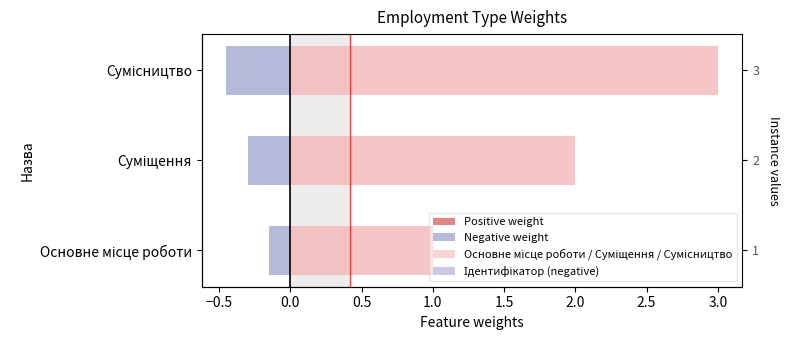

Does the chart contain any negative values?

Yes